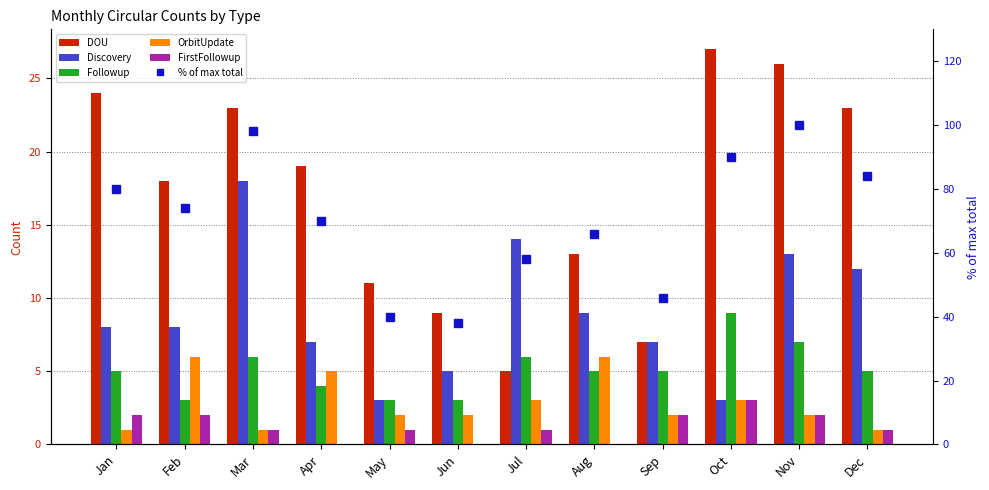

Is the value of Discovery at Jan greater than the value of FirstFollowup at Jan?

Yes